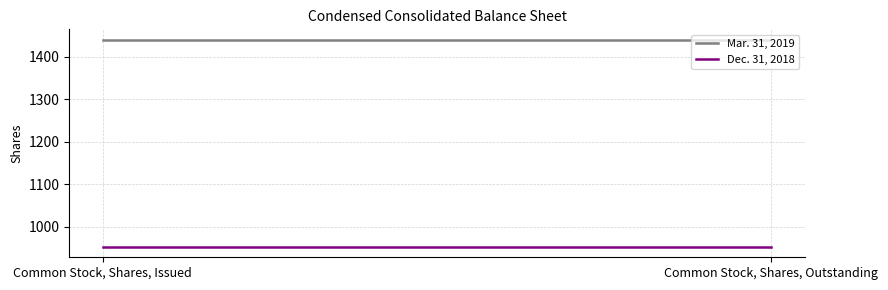

How many series are shown in this chart?

2